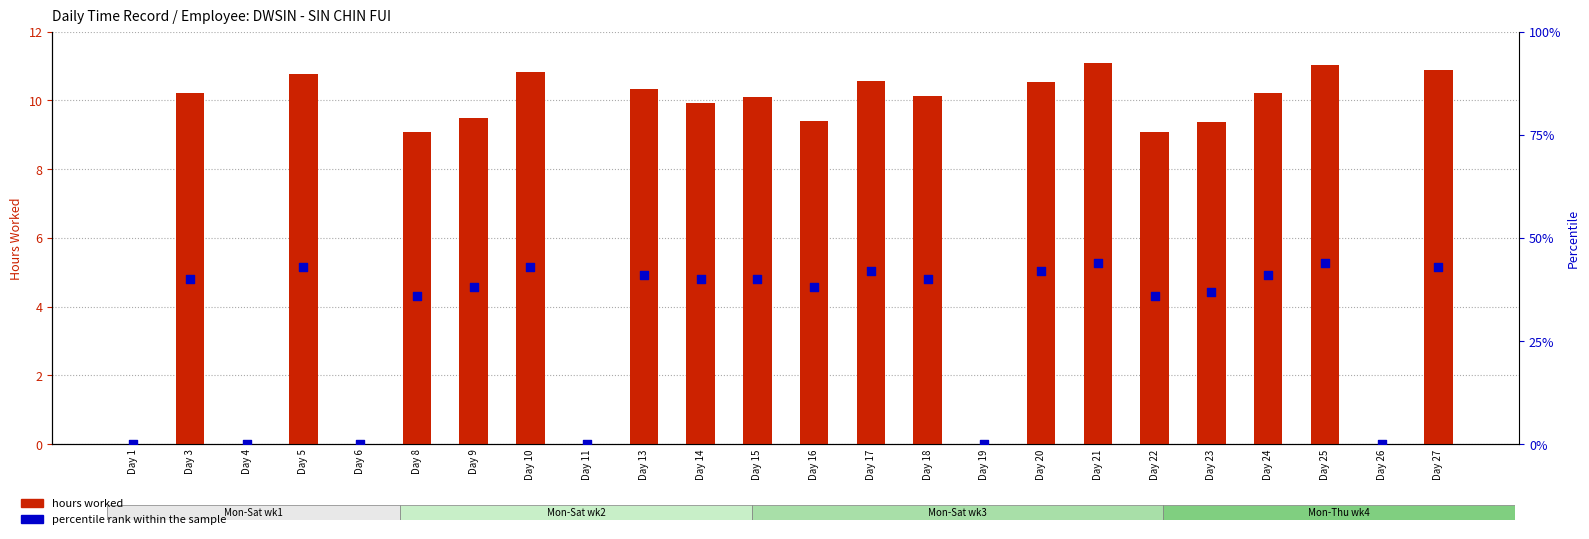

Which series reaches the maximum Y coordinate?

percentile rank within the sample